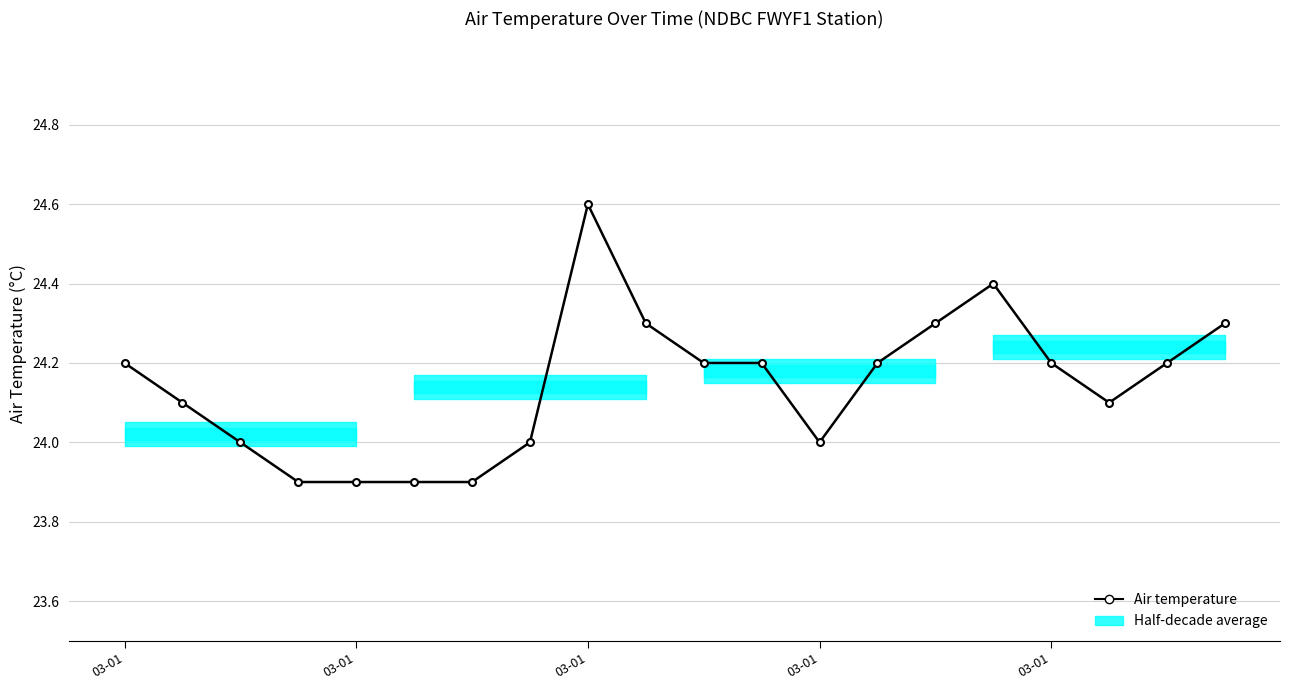

Where is the data nearest to the value 24?

03-01